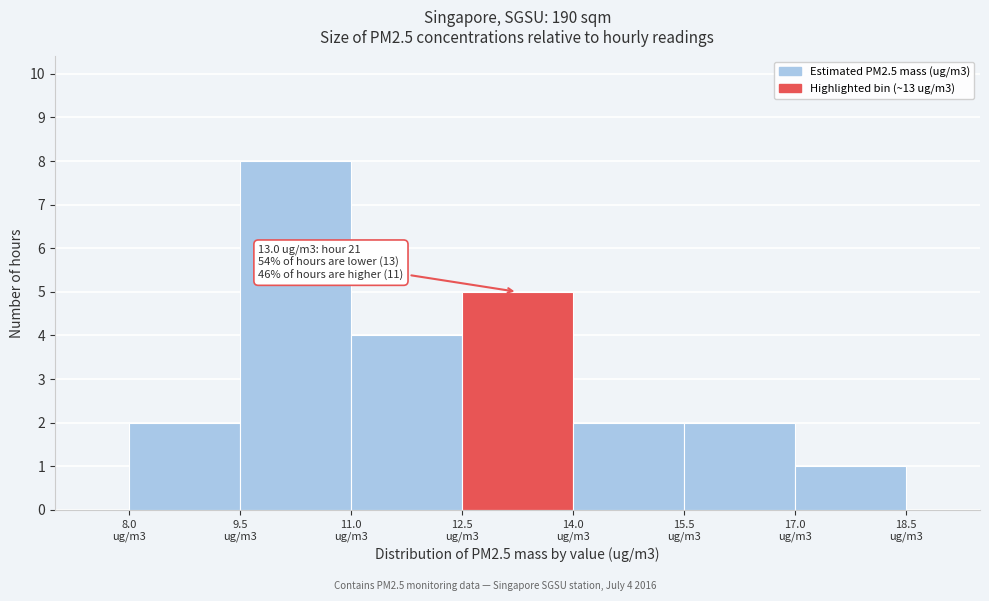

Reading left to right, transcribe all the data shown in this chart.

2	8	4	5	2	2	1